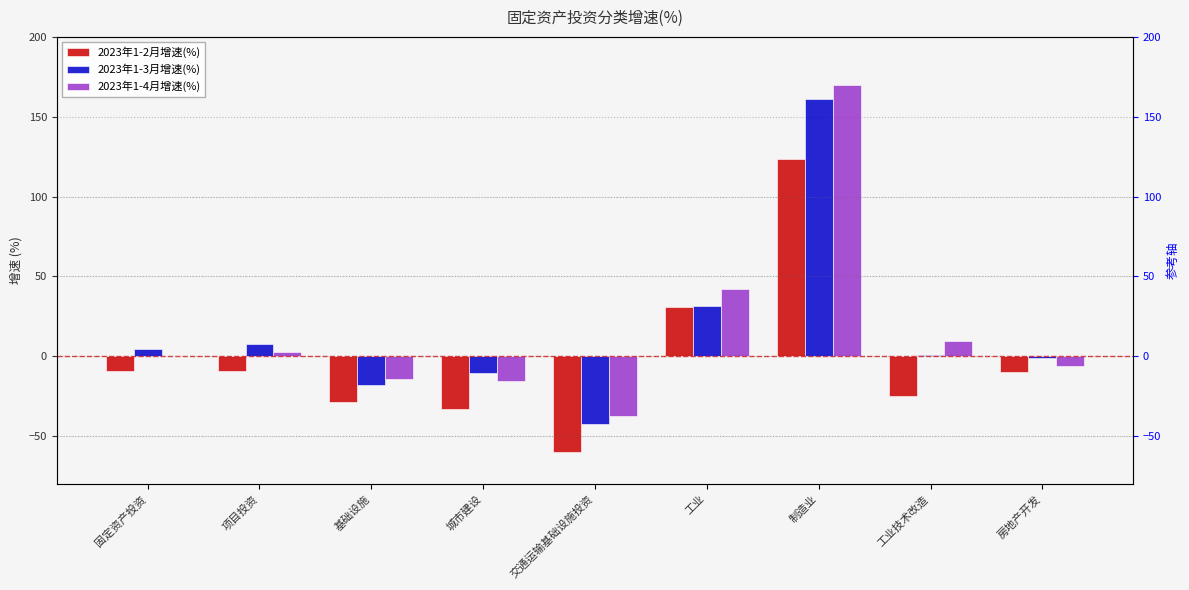

Reading left to right, transcribe all the data shown in this chart.

2023年1-2月增速(%): -9.2	-9.0	-28.4	-33.2	-59.7	30.6	123.4	-25.1	-9.7
2023年1-3月增速(%): 4.6	7.7	-17.7	-10.4	-42.3	31.8	161.2	0.8	-1.1
2023年1-4月增速(%): 0.1	3.0	-13.9	-15.5	-37.6	42.1	169.7	9.5	-5.9